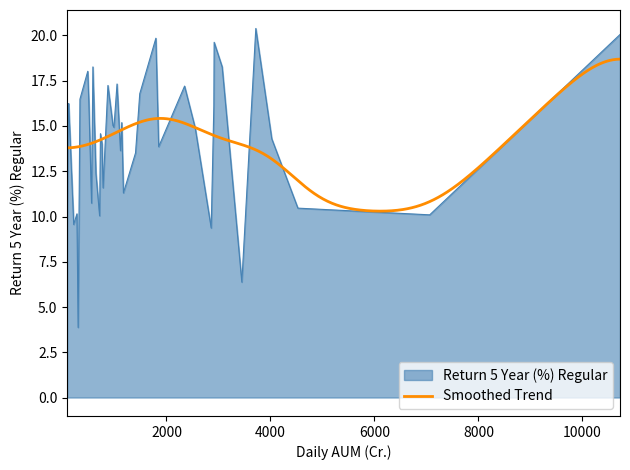

What is the value of the 30th point from the left?

16.1